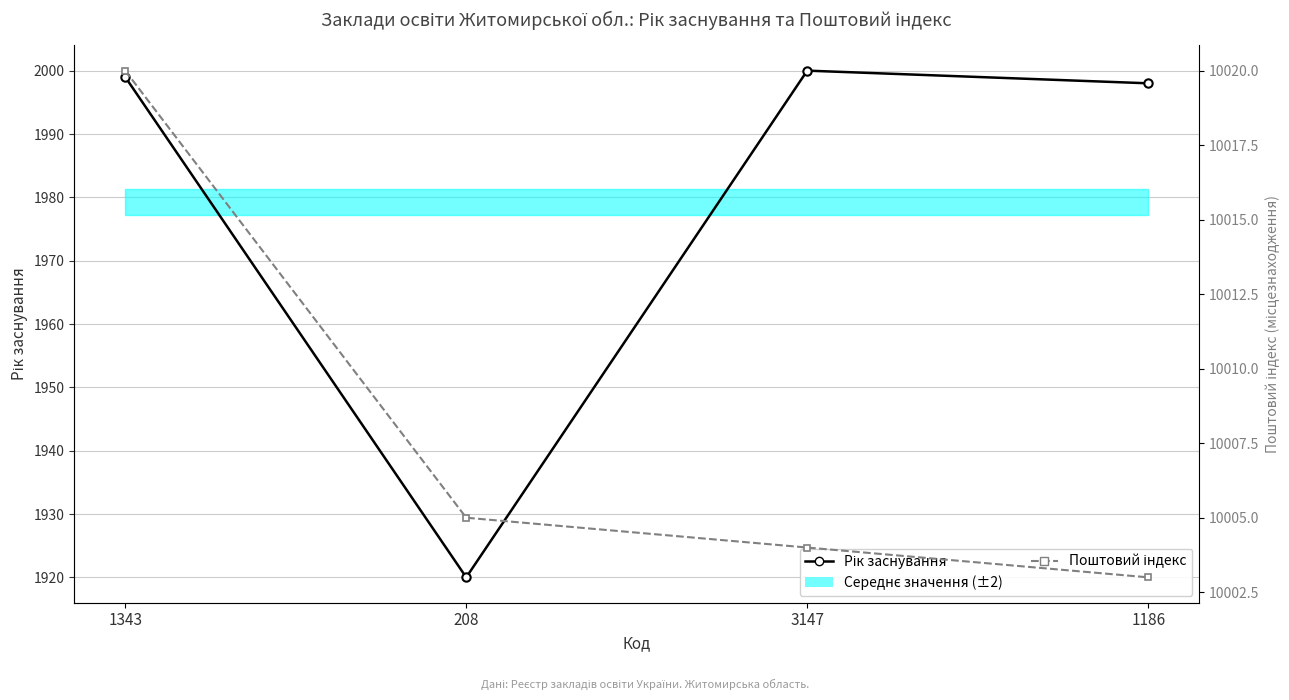

Rank the series by their average value, from lowest to highest.

Рік заснування, Поштовий індекс